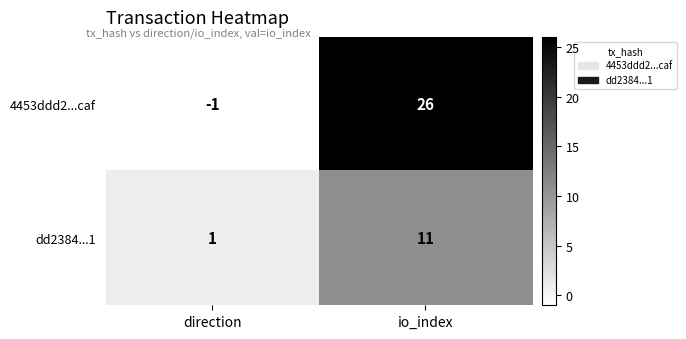

At which label is 4453ddd2...caf closest to 12?

direction